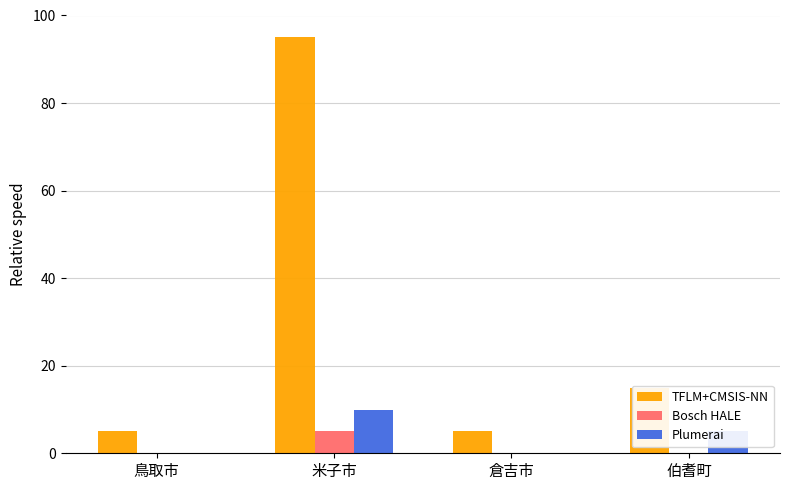

How many groups of bars are there?

4